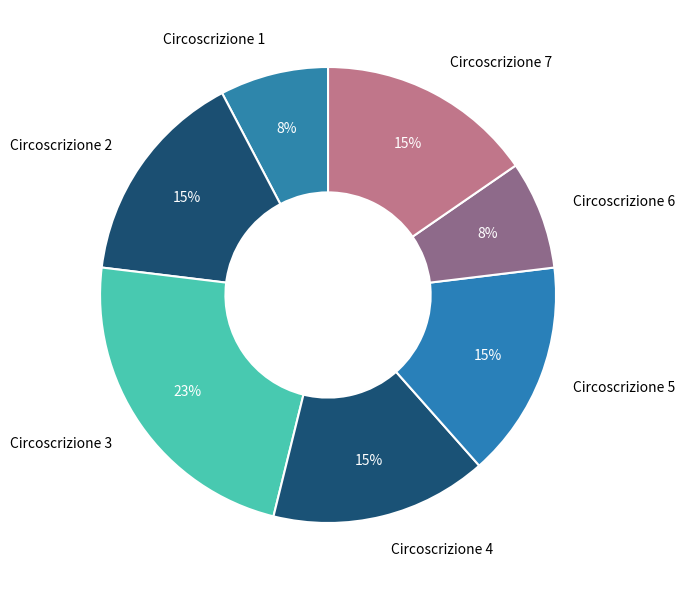

Is it true that Circoscrizione 5 is 15% of the pie?

True